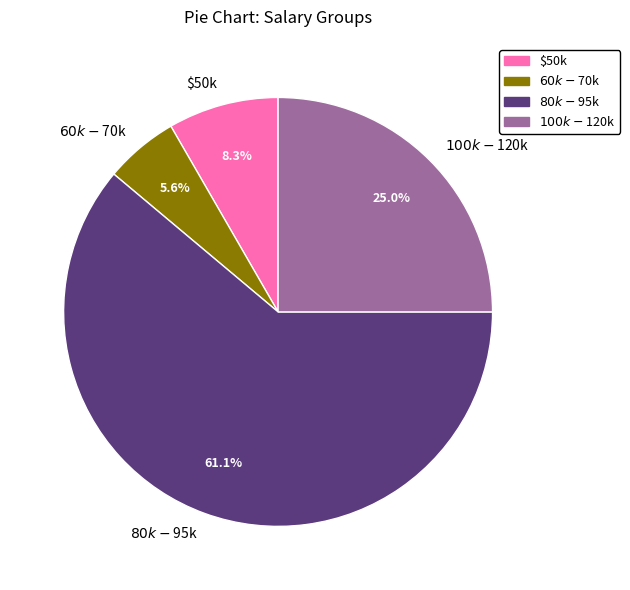

Is there a majority slice in this chart?

Yes